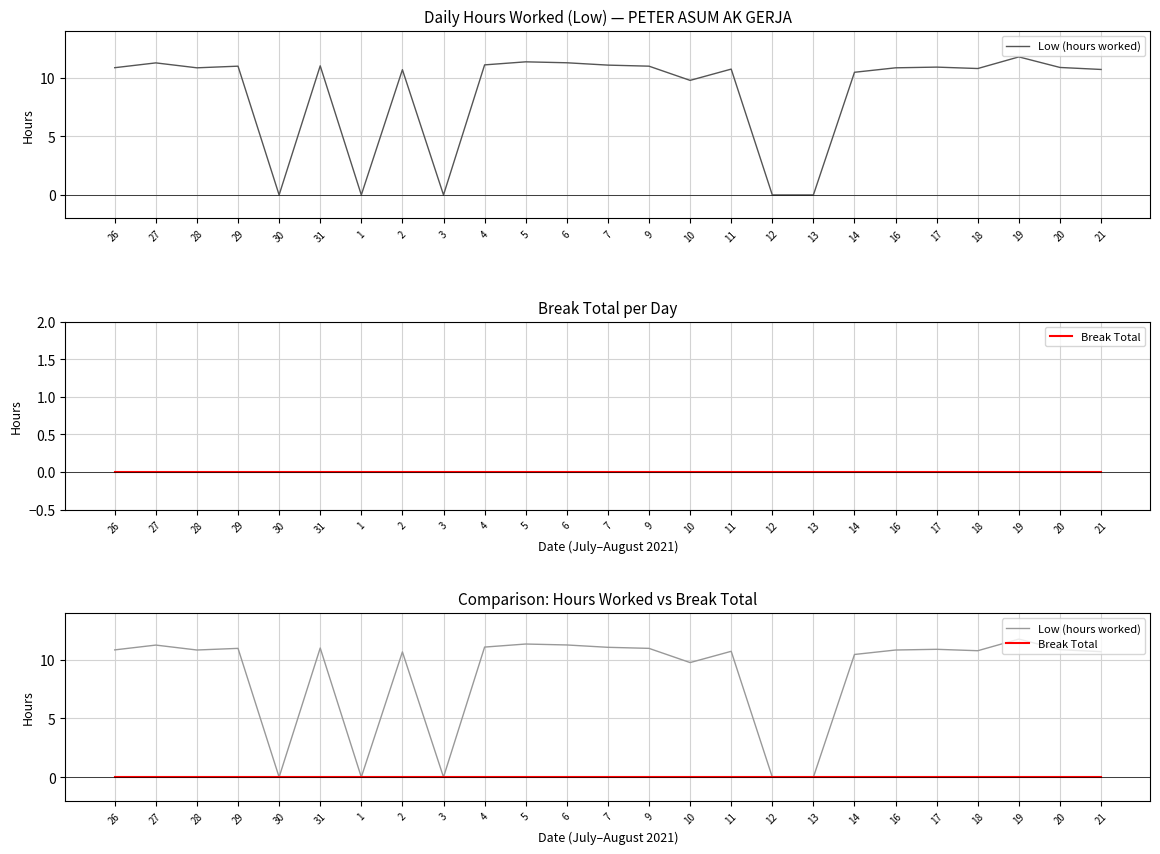

What value does the Low (hours worked) series have at 9?

11.0